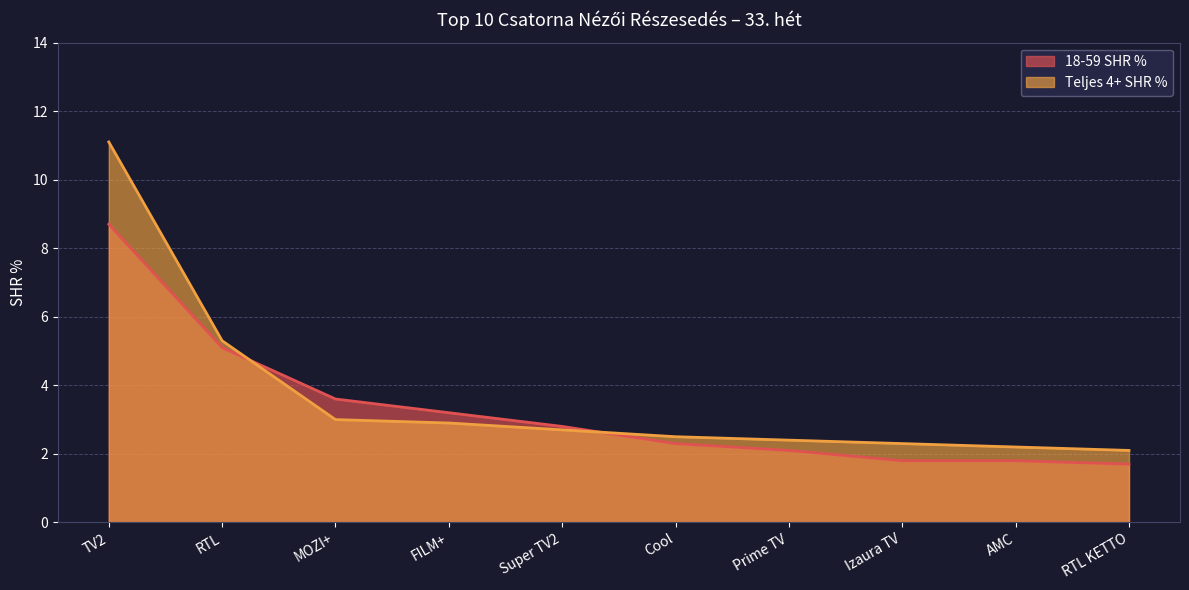

Which series has the largest total across all categories?

Teljes 4+ SHR %